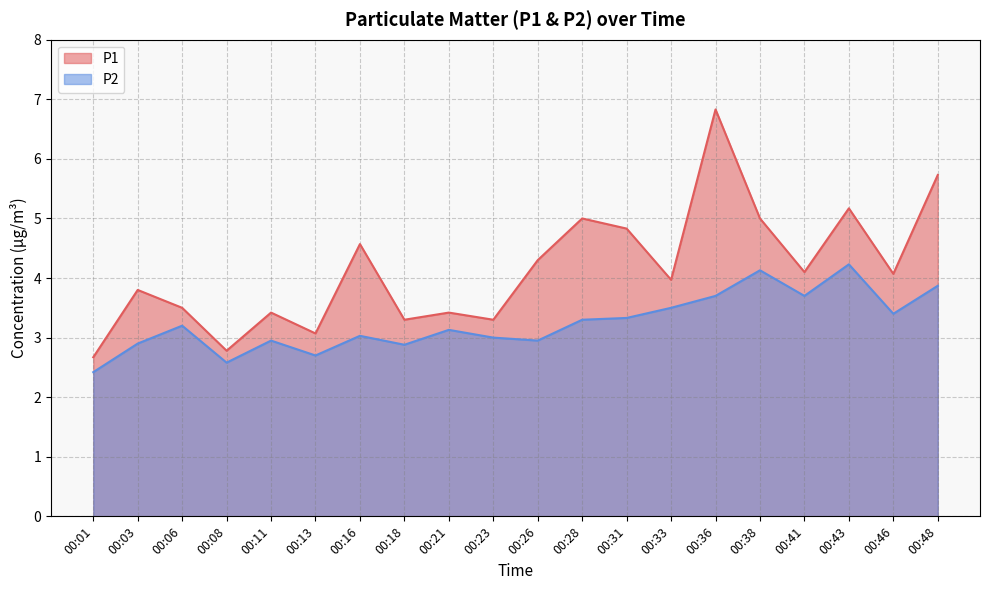

What is the difference between the P2 values at 00:08 and 00:03?

0.3